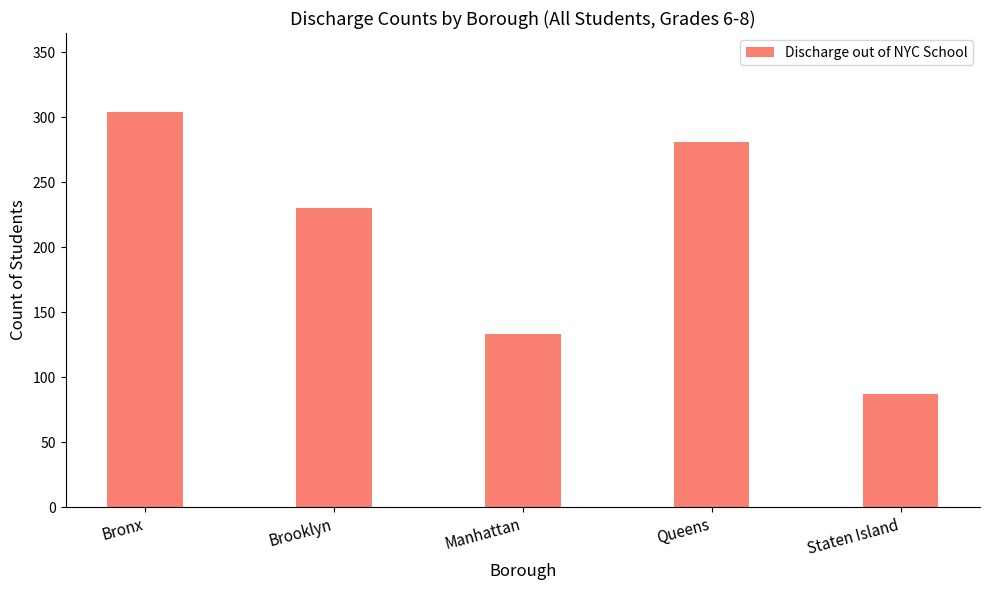

At which category does the chart reach its minimum across all series?

Staten Island